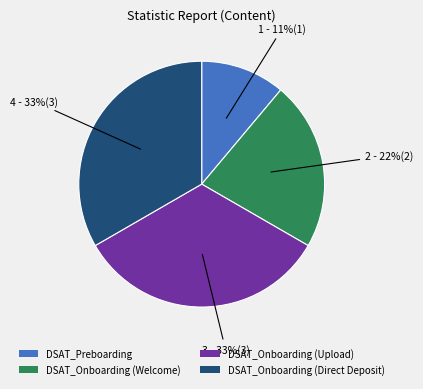

Is there any slice that represents more than half of the pie?

No